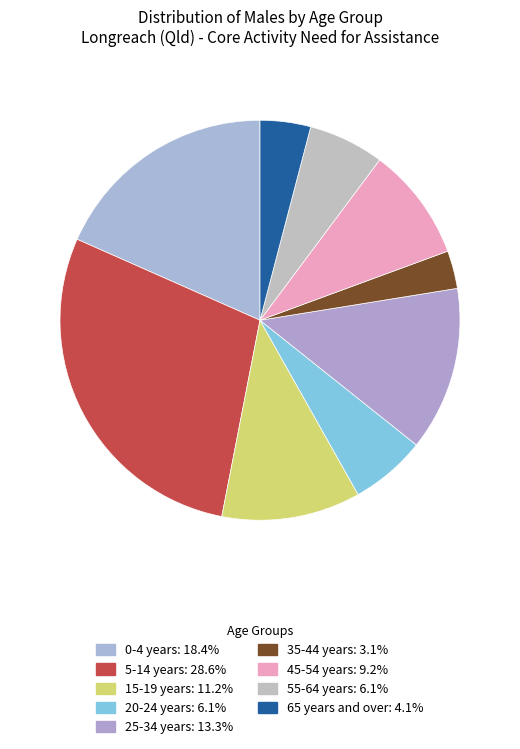

The 45-54 years slice represents 2% of the pie. True or false?

False